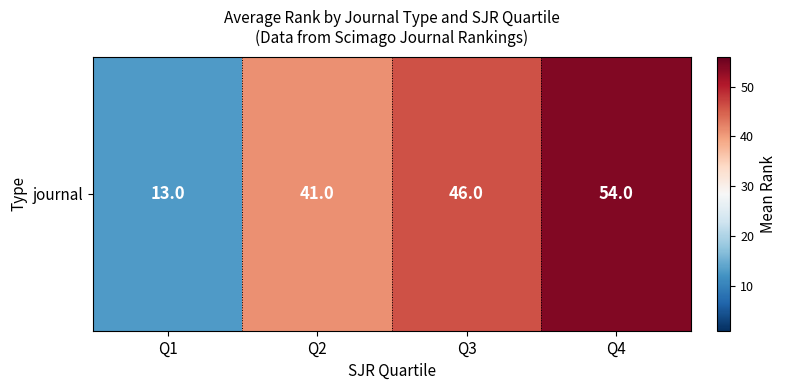

Reading right to left, list all the values displayed in this chart.

54	46	41	13